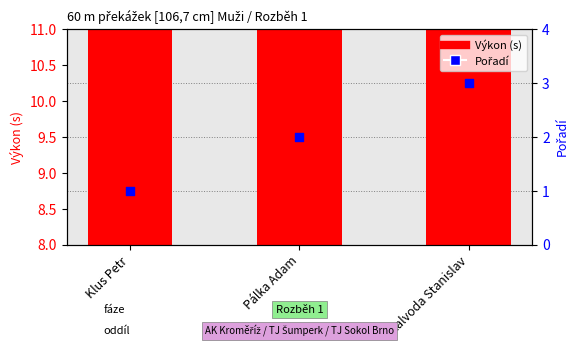

At how many categories does at least one series exceed 8?

3